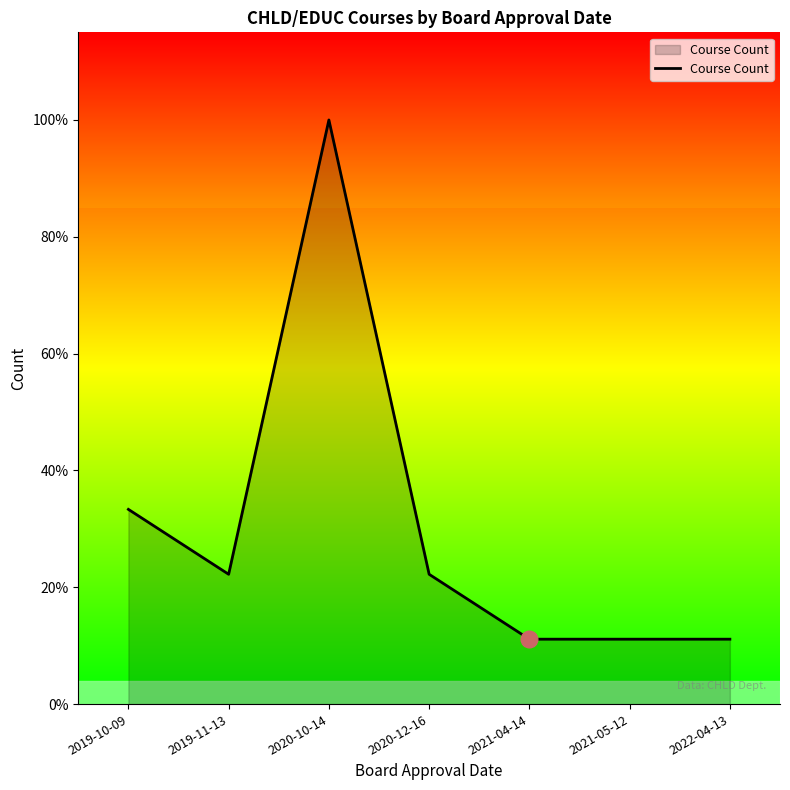

What is the smallest value displayed?

1